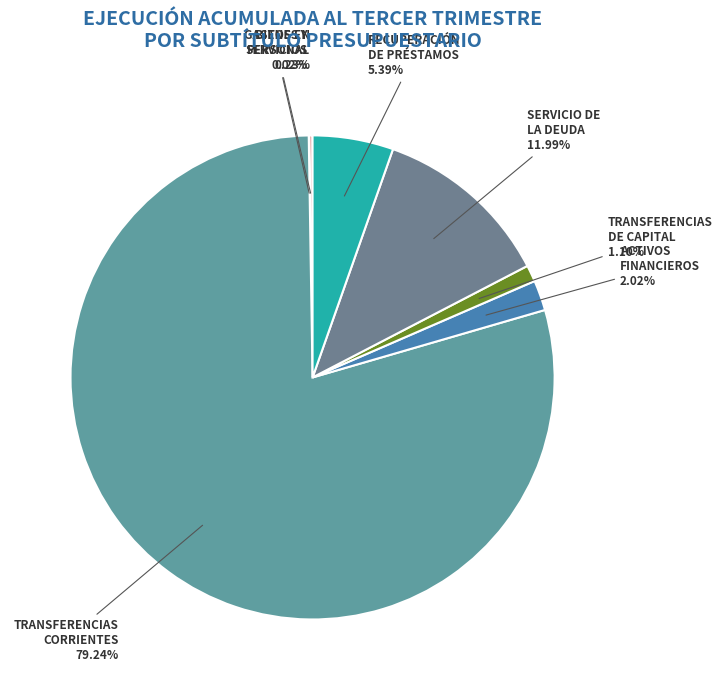

To the nearest percent, what is the difference between the largest and smallest slice percentages?

79%